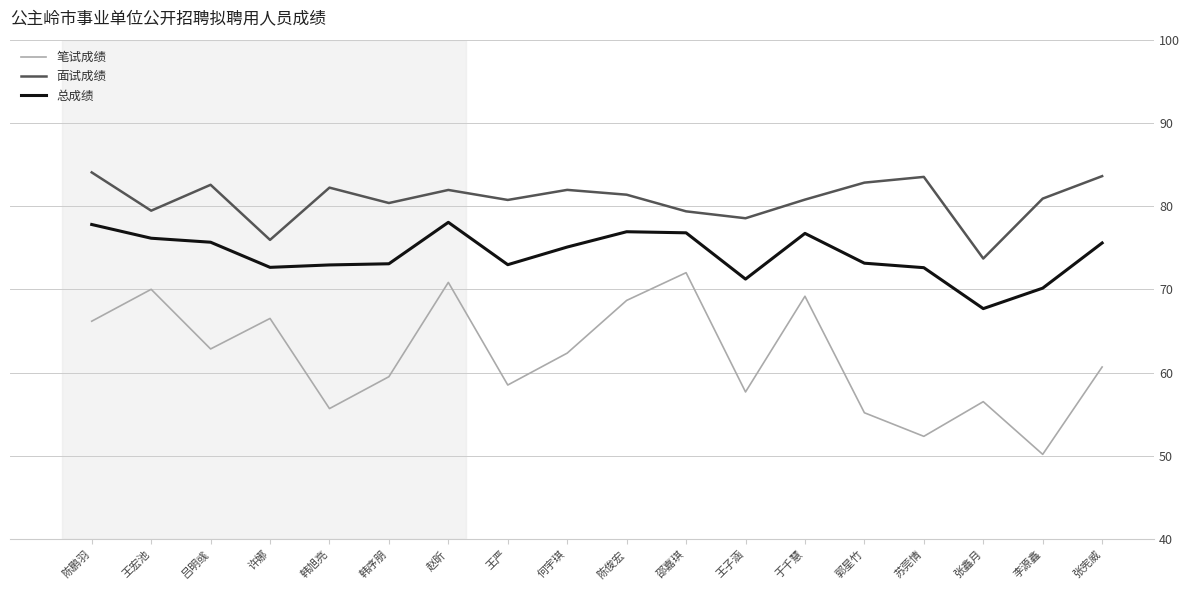

The 总成绩 series shows 75.1 at 何宇琪. True or false?

True